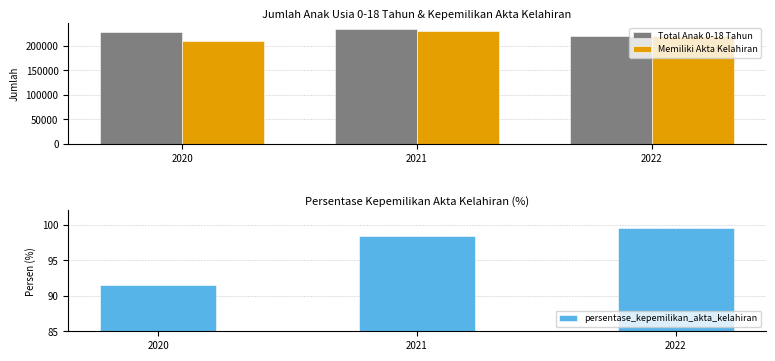

What is the total value across all series at 2021?

464645.4